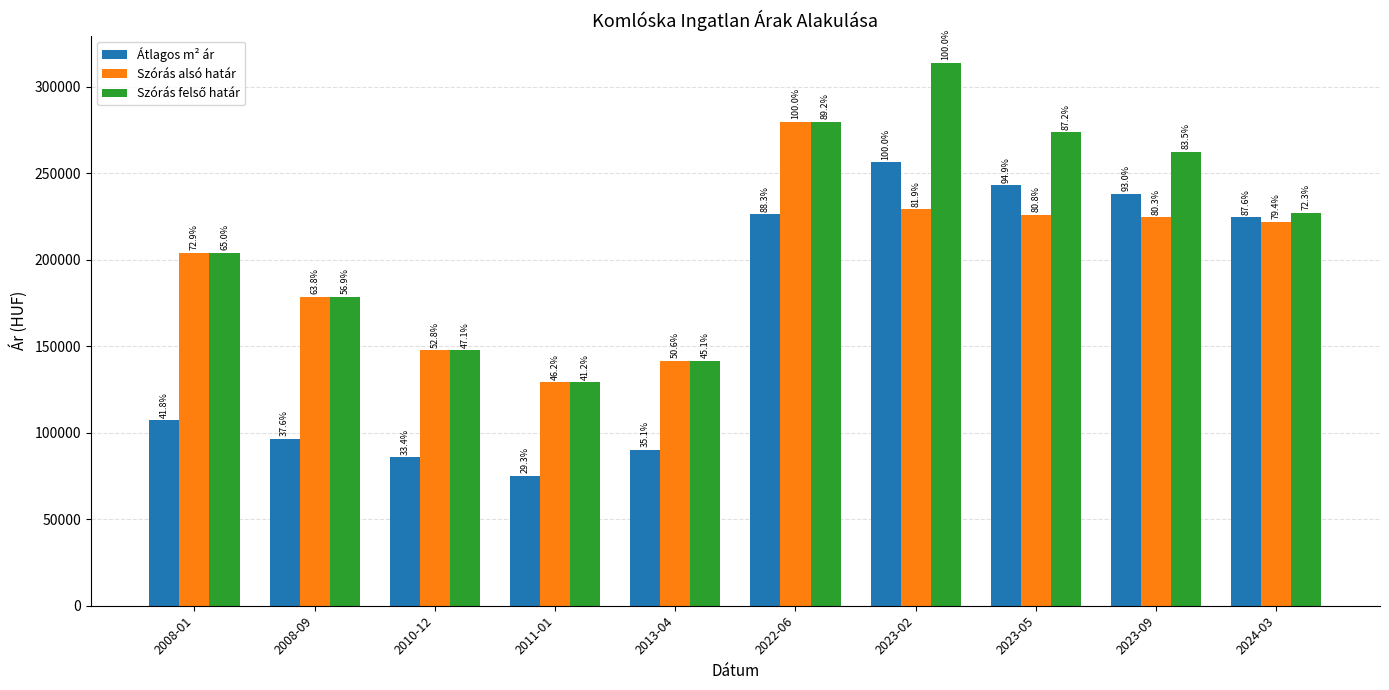

What is the total value across all series at 2008-09?

453777